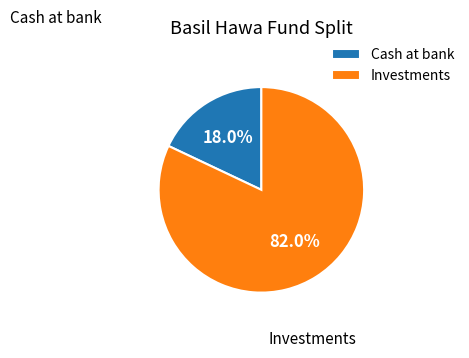

Do Investments and Cash at bank together represent more than half of the pie?

Yes